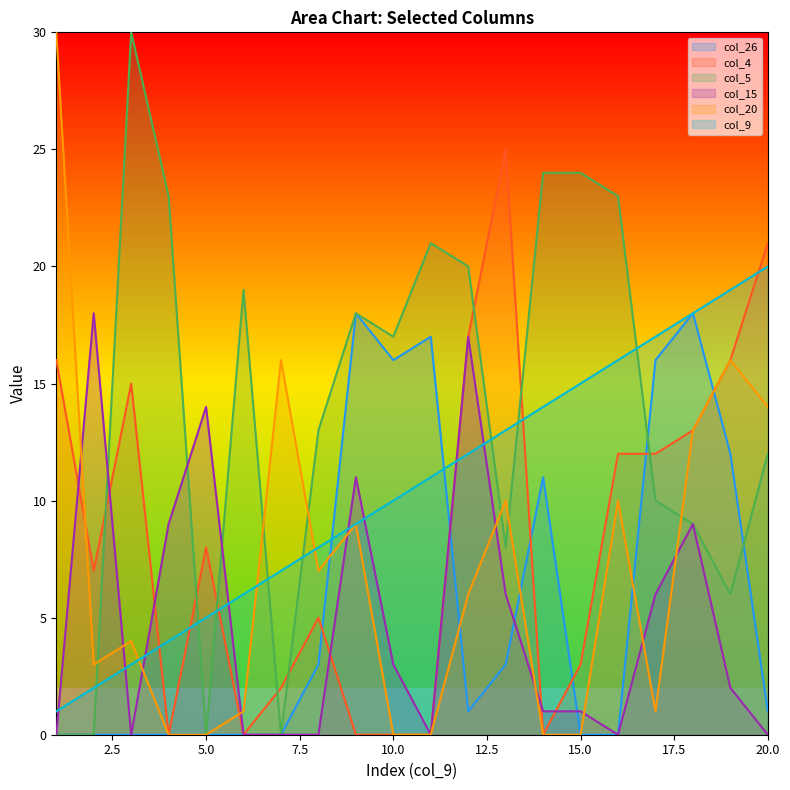

At how many categories does at least one series exceed 0?

20